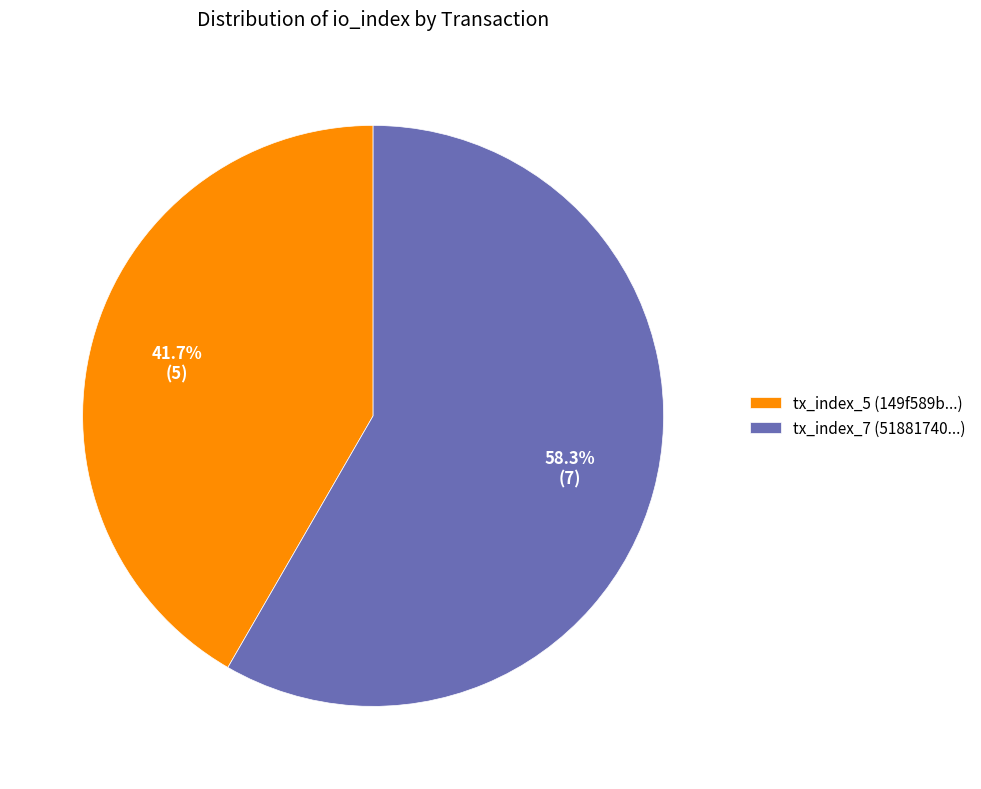

Which slice is the largest?

tx_index_7